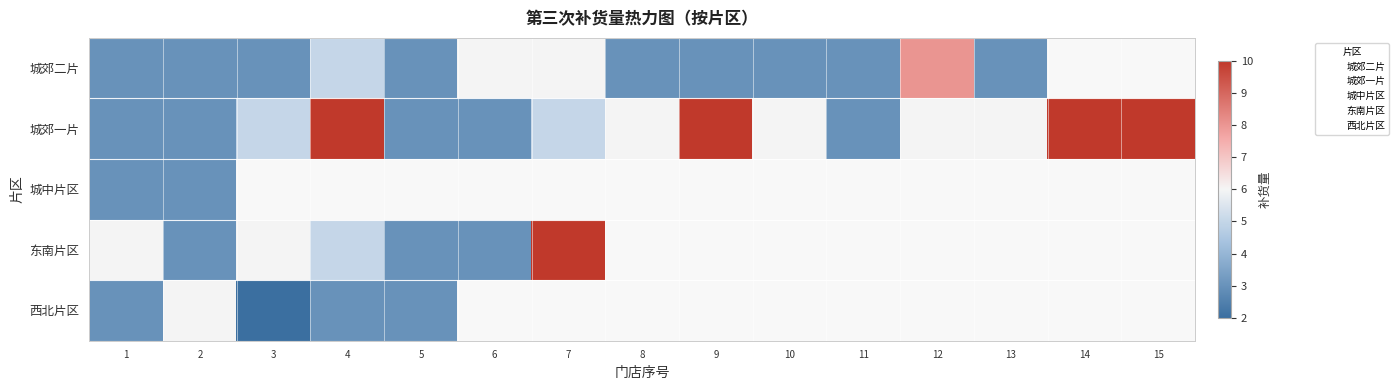

At which category is the sum across all series the highest?

1